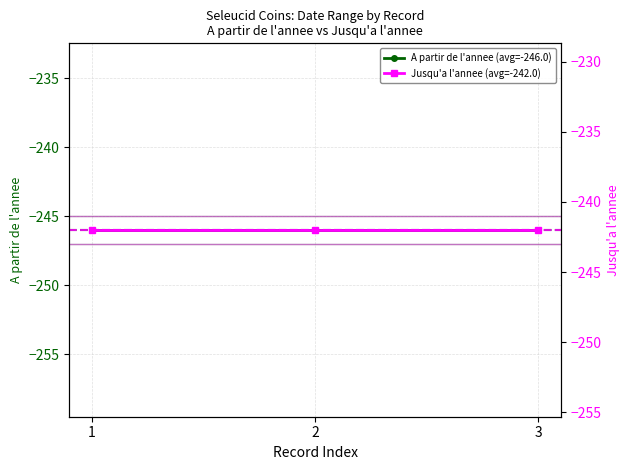

How many lines are shown in the chart?

2